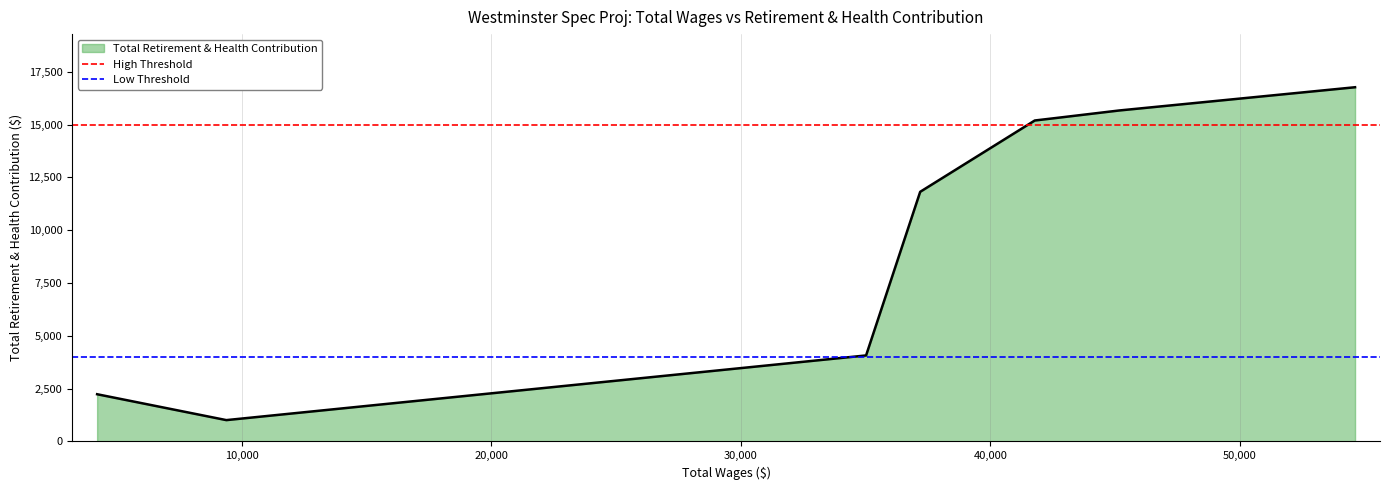

What is the lowest value of the Total Retirement & Health Contribution series?

1009